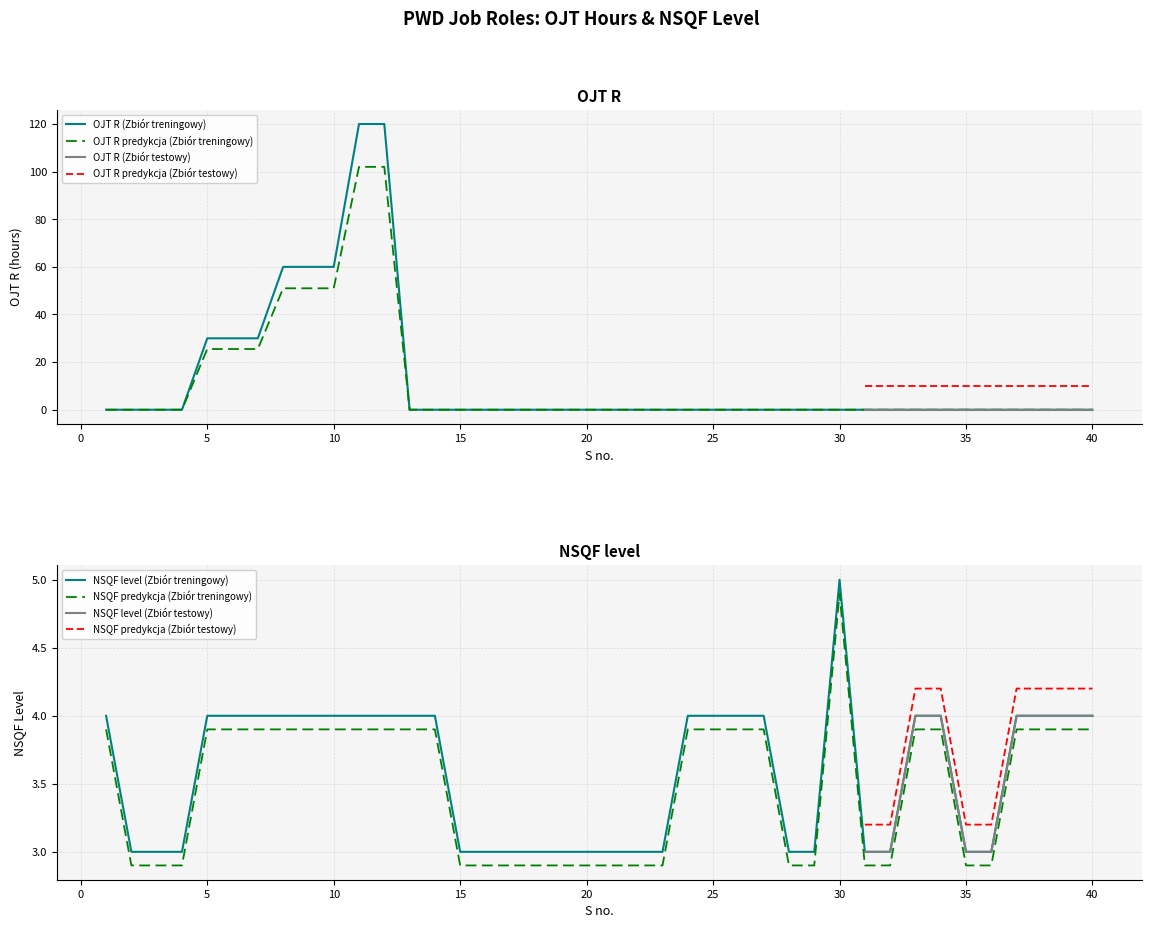

How many positive values does the OJT R series have?

8